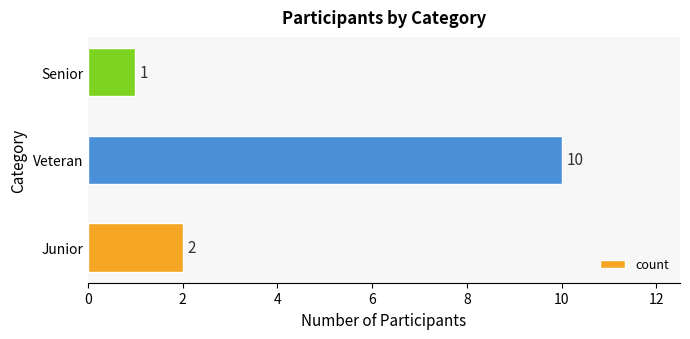

The value at Junior is 1. True or false?

False